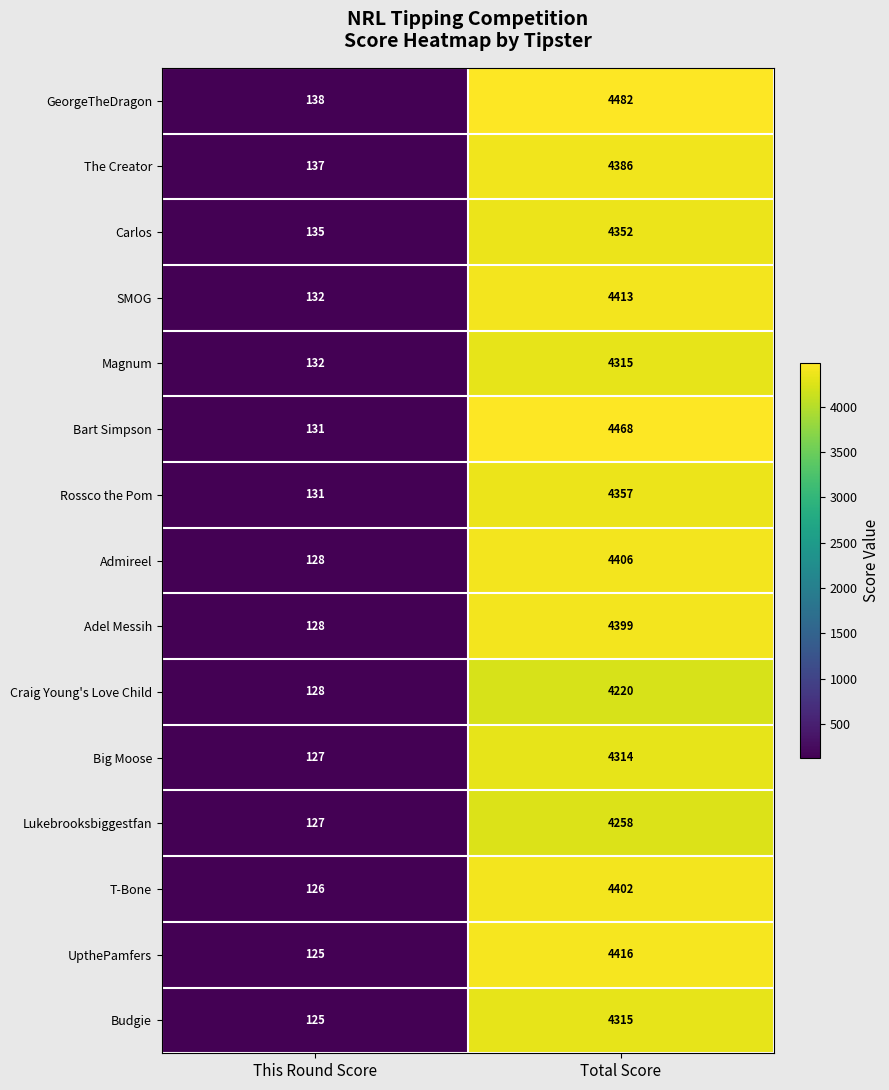

Reading left to right, list all the values displayed in this chart.

GeorgeTheDragon: 138	4482
The Creator: 137	4386
Carlos: 135	4352
SMOG: 132	4413
Magnum: 132	4315
Bart Simpson: 131	4468
Rossco the Pom: 131	4357
Admireel: 128	4406
Adel Messih: 128	4399
Craig Young's Love Child: 128	4220
Big Moose: 127	4314
Lukebrooksbiggestfan: 127	4258
T-Bone: 126	4402
UpthePamfers: 125	4416
Budgie: 125	4315